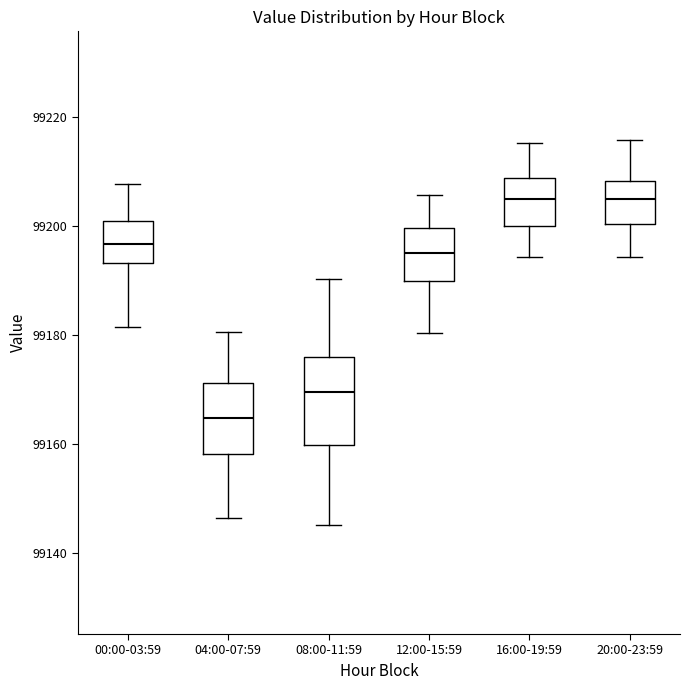

Reading left to right, transcribe this box plot: for each box, give where its median line is, the range the box spans, and where its two whiskers end, as read against the y-axis. The values are not printed on the chart, so give them approximately, as read against the axis.

00:00-03:59: median 99196, box 99194 to 99202, whiskers 99182 to 99208
04:00-07:59: median 99164, box 99158 to 99172, whiskers 99146 to 99180
08:00-11:59: median 99170, box 99160 to 99176, whiskers 99146 to 99190
12:00-15:59: median 99196, box 99190 to 99200, whiskers 99180 to 99206
16:00-19:59: median 99206, box 99200 to 99208, whiskers 99194 to 99216
20:00-23:59: median 99206, box 99200 to 99208, whiskers 99194 to 99216